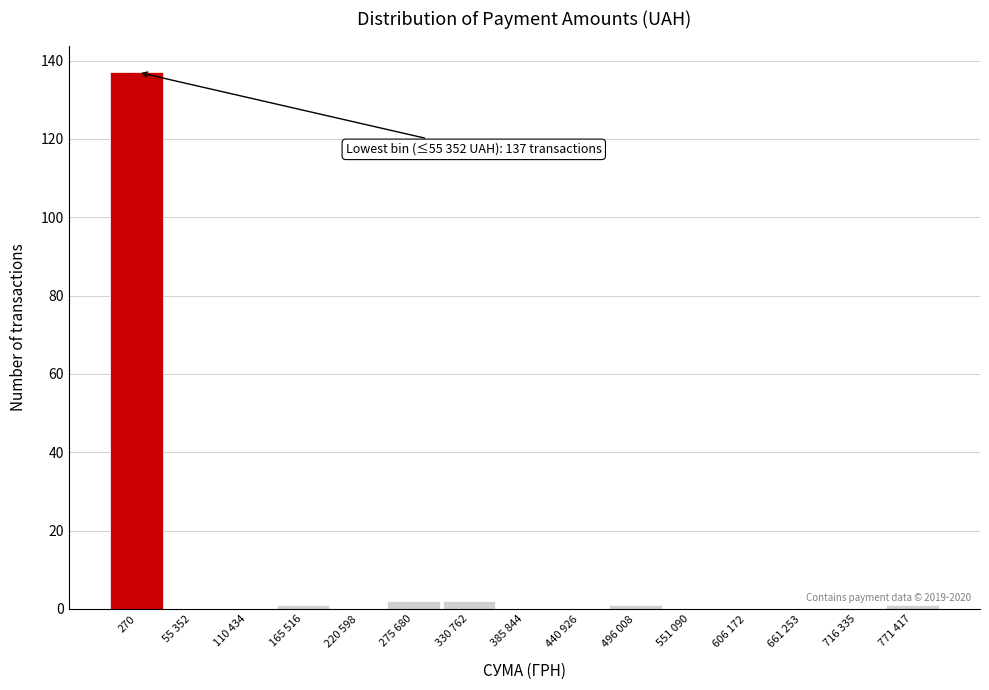

Reading left to right, transcribe all the data shown in this chart.

270=137	55 352=0	110 434=0	165 516=1	220 598=0	275 680=2	330 762=2	385 844=0	440 926=0	496 008=1	551 090=0	606 172=0	661 253=0	716 335=0	771 417=1